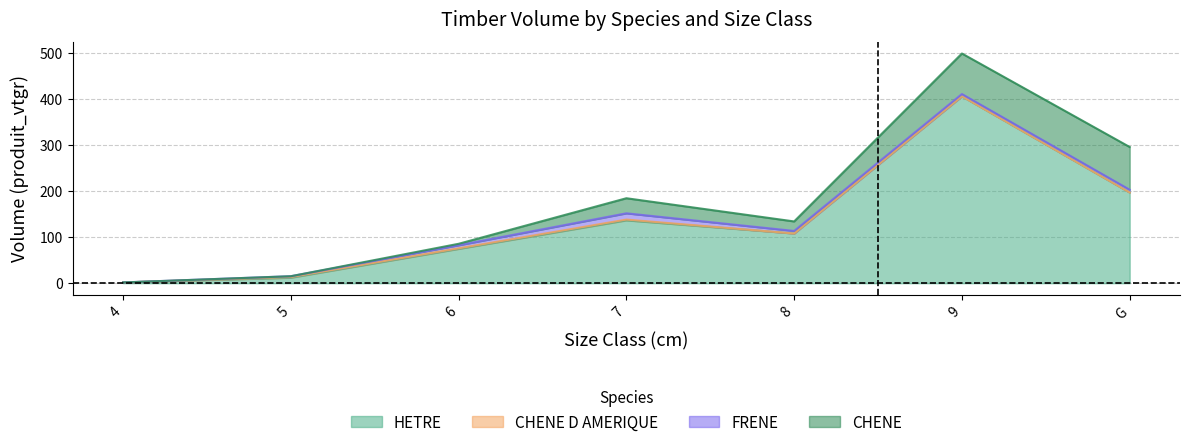

What is the approximate value of FRENE at G?

5.9